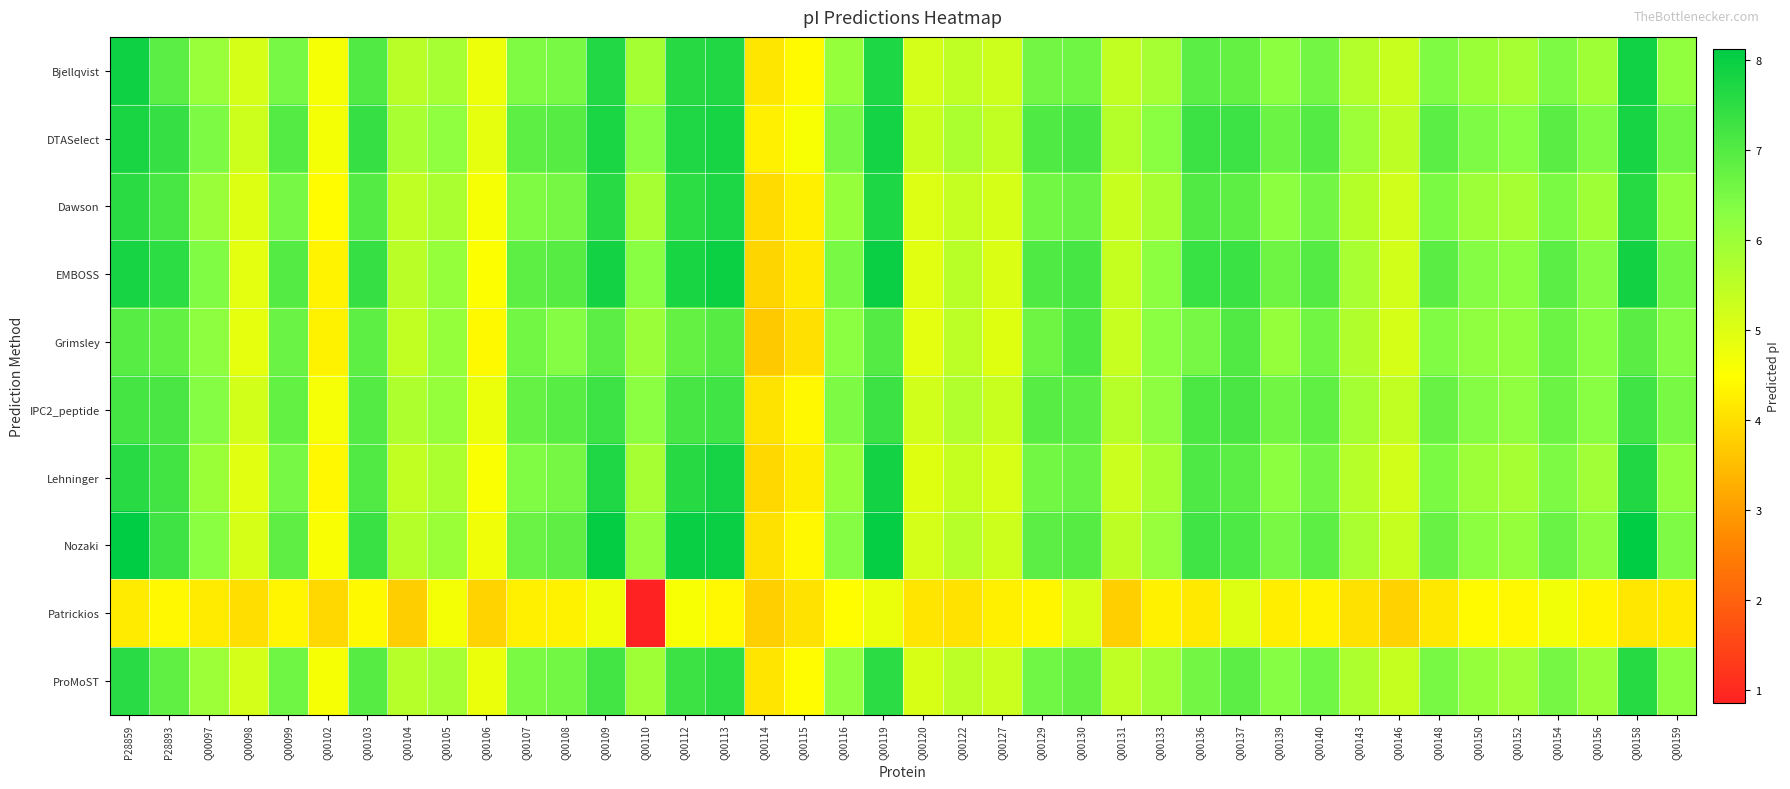

At which category does the chart reach its peak across all series?

P28859